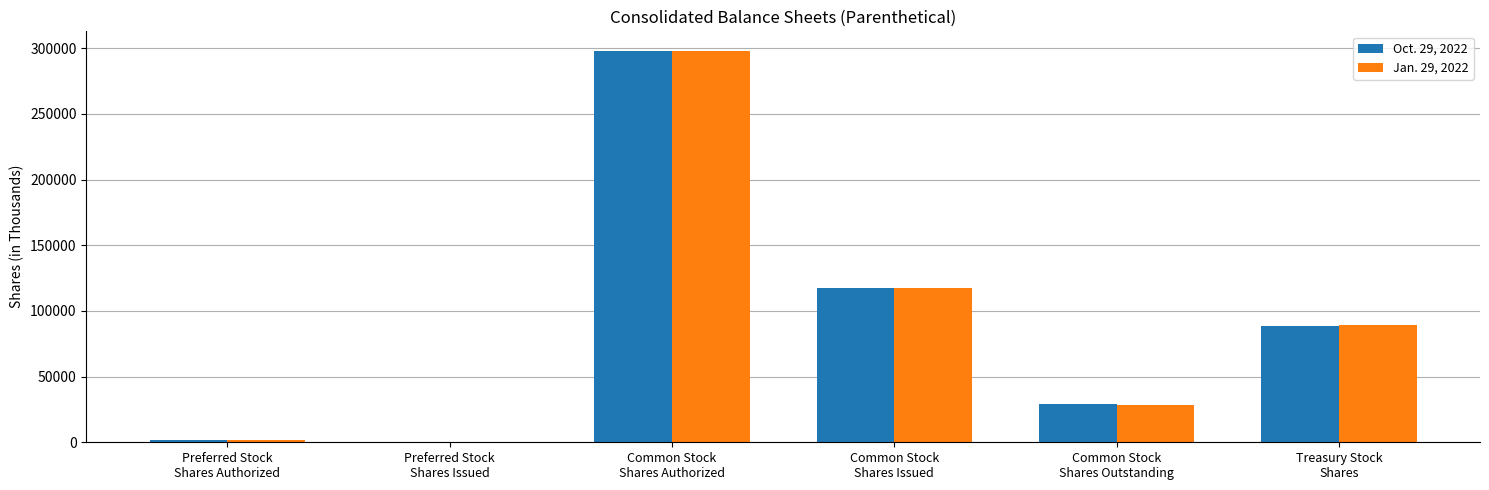

Read the Oct. 29, 2022 value at Common Stock
Shares Issued.

117495